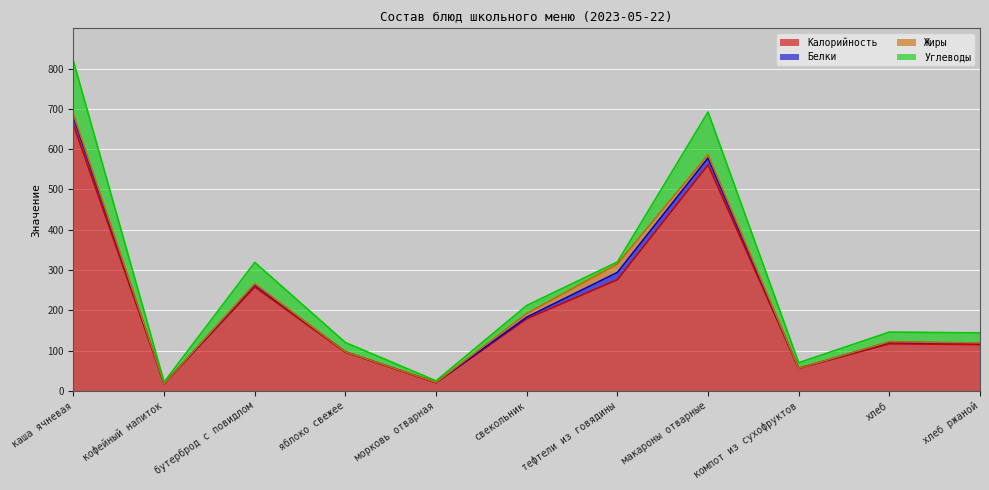

The value of Калорийность at хлеб ржаной is 59. True or false?

False